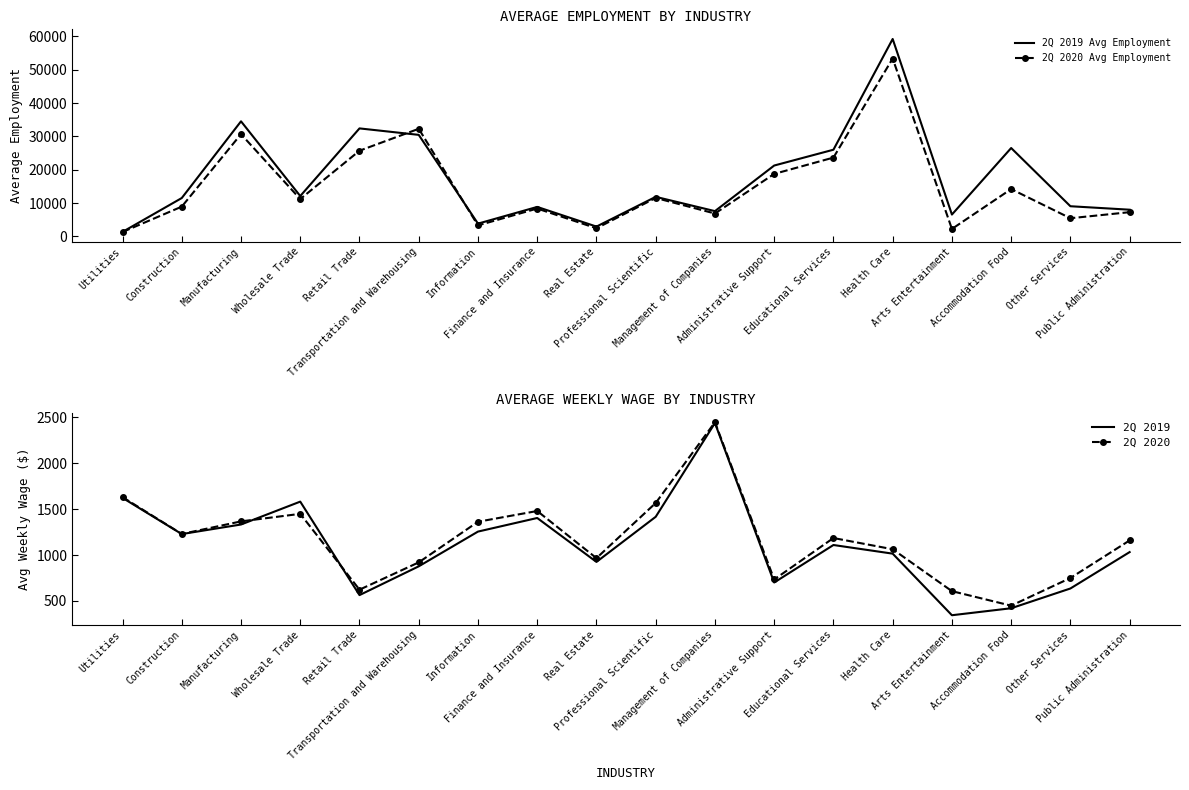

At which category does the chart reach its minimum across all series?

Arts Entertainment